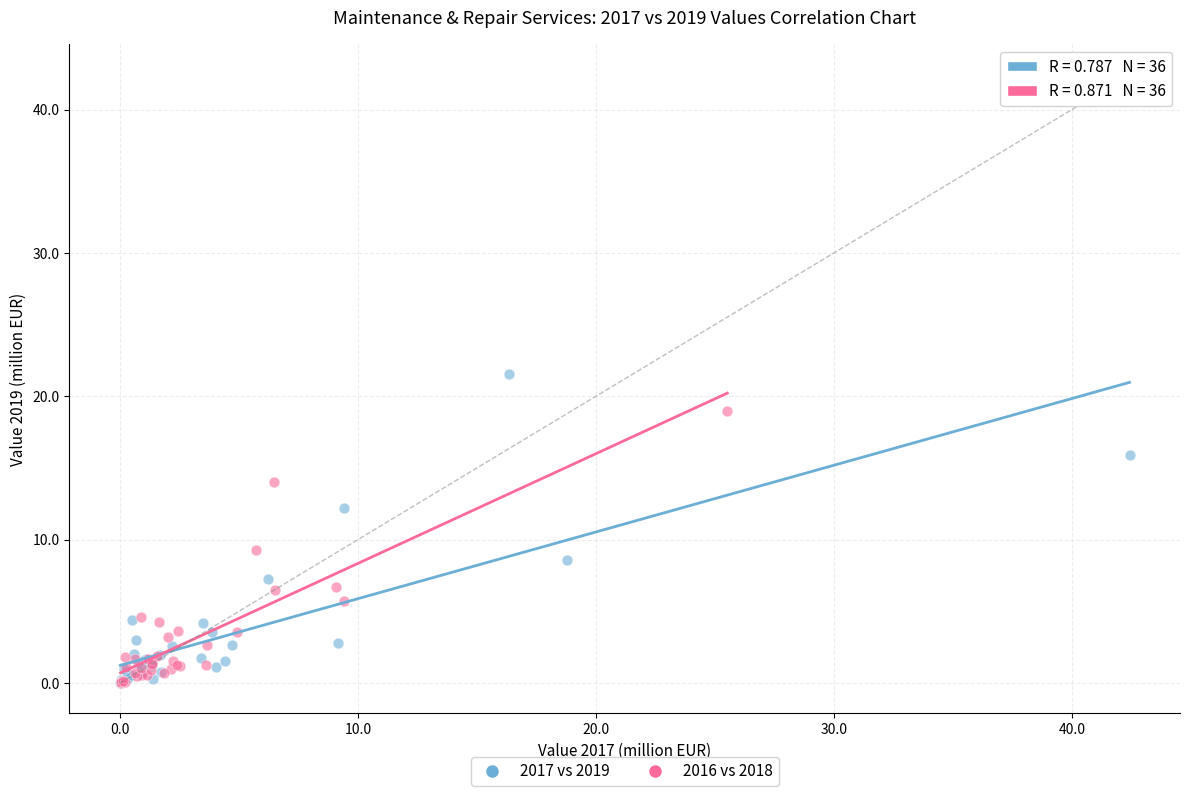

Which series has the widest spread of Y values?

2017 vs 2019